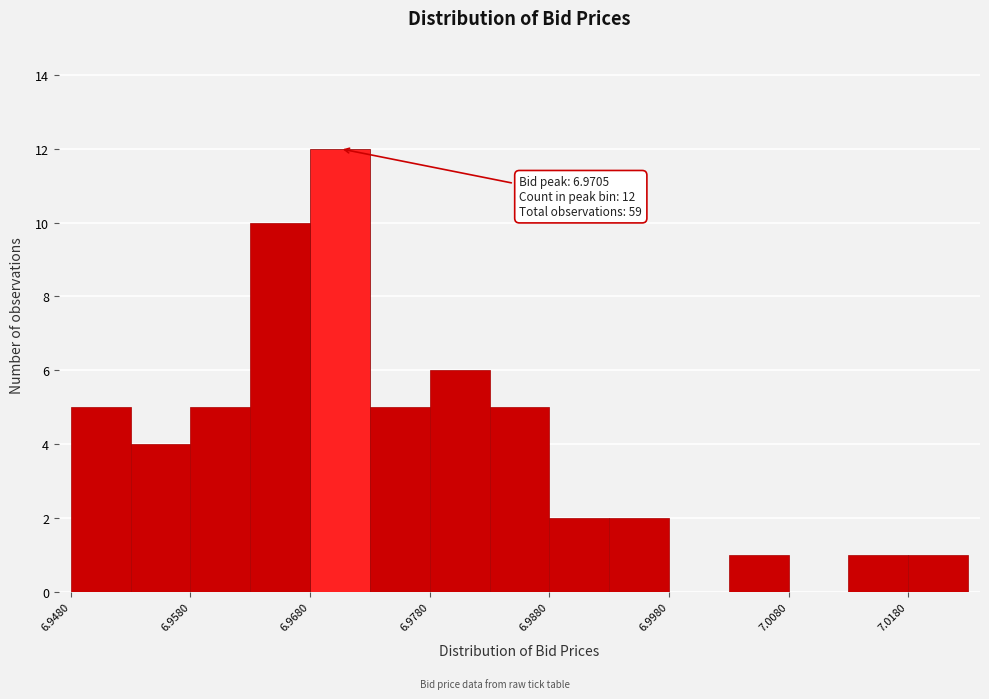

Which range on the x-axis has the tallest bar?

6.968 to 6.973